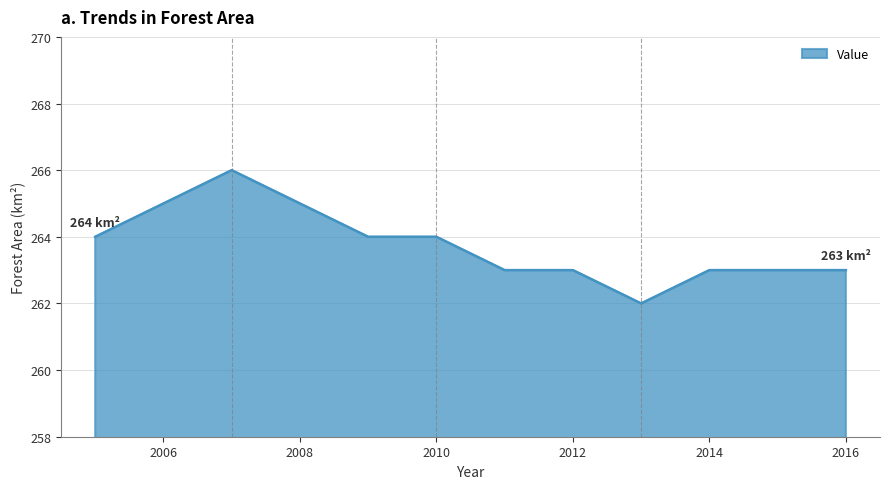

What is the minimum value shown in the chart?

262